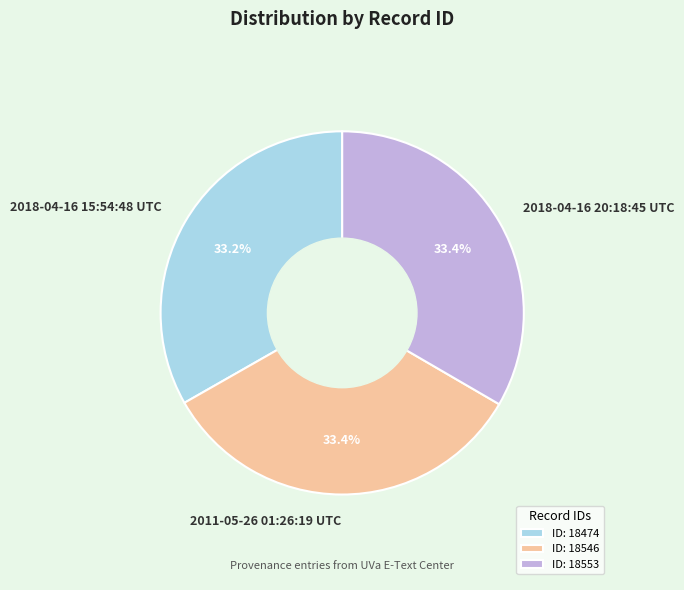

Does 2011-05-26 01:26:19 UTC account for over 50% of the chart?

No